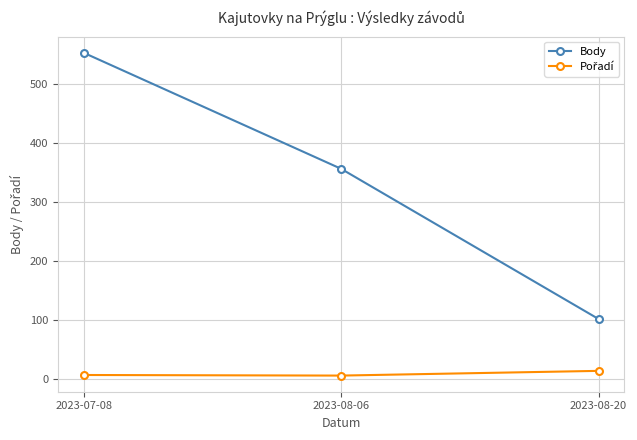

True or false: Body has a value of 553 at 2023-07-08.

True